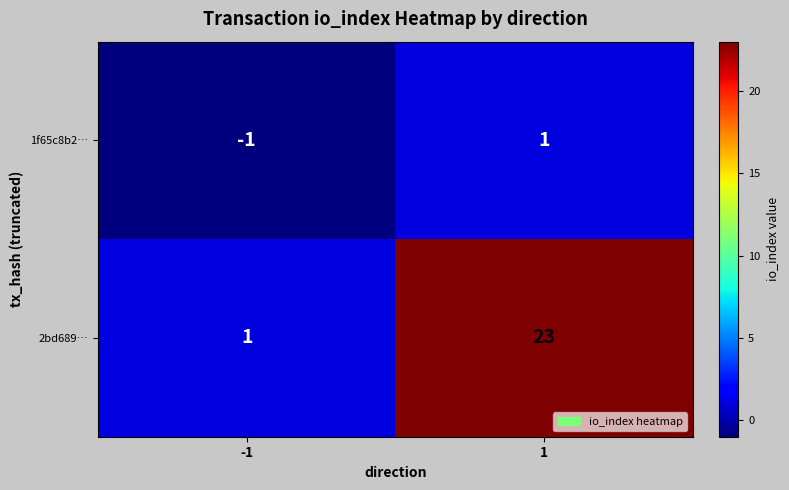

At how many categories does at least one series exceed 8?

1